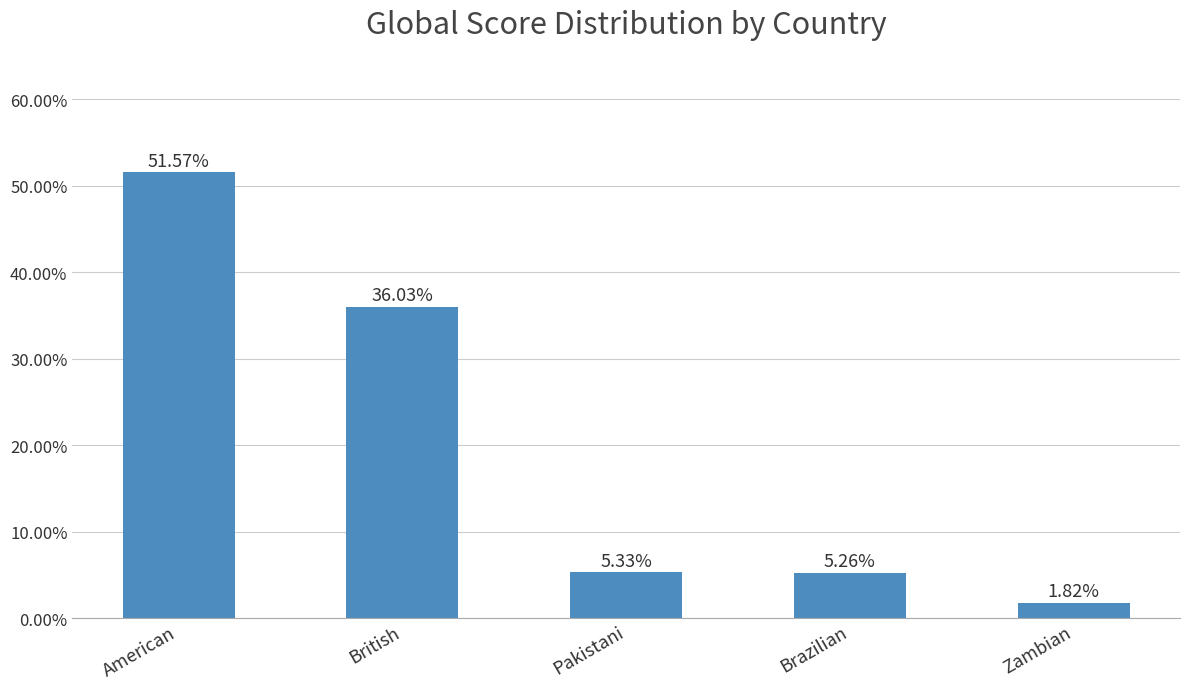

List the labels in order of value, smallest first.

Zambian, Brazilian, Pakistani, British, American